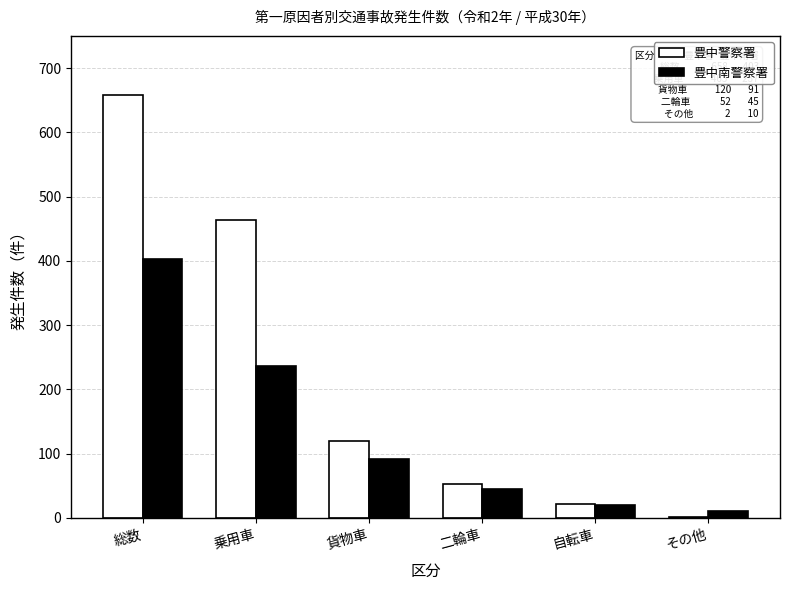

How many groups of bars are there?

6